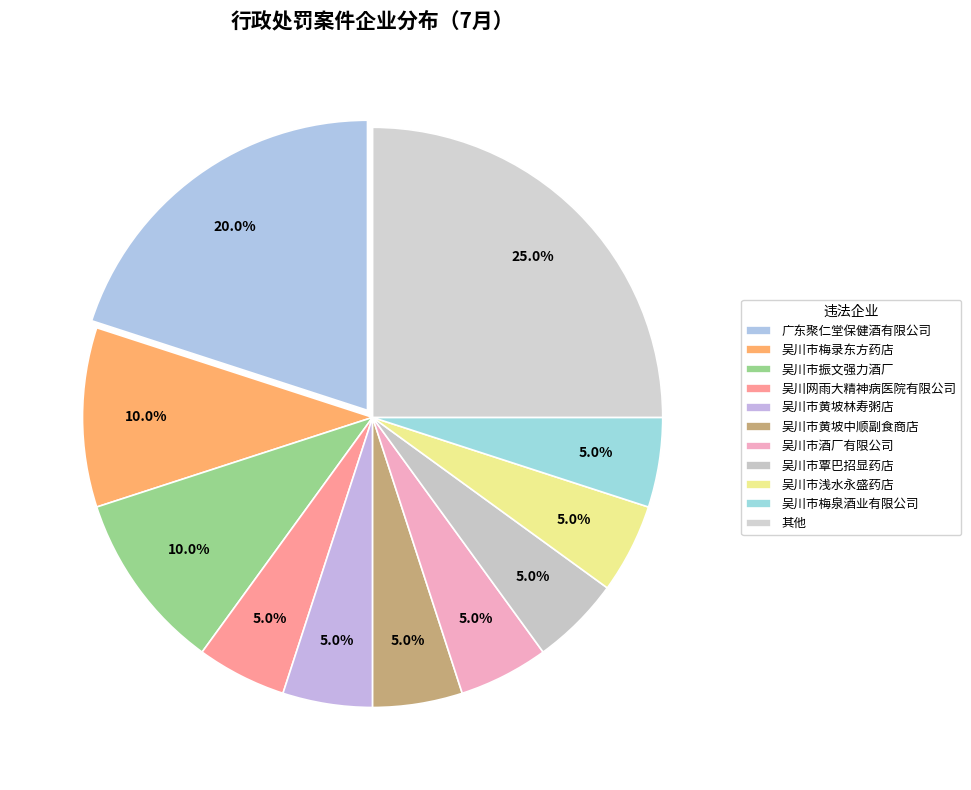

Which has a higher value, 吴川市黄坡林寿粥店 or 吴川市覃巴招显药店?

吴川市黄坡林寿粥店